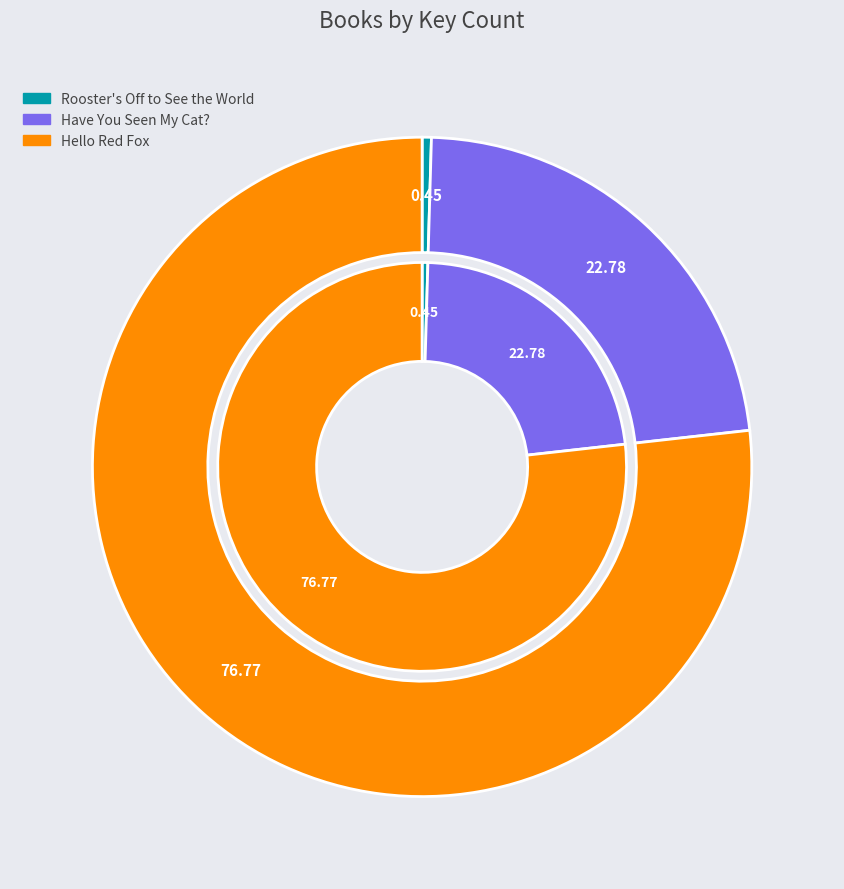

Approximately how many times larger is the value at Hello Red Fox compared to Have You Seen My Cat??

3.4